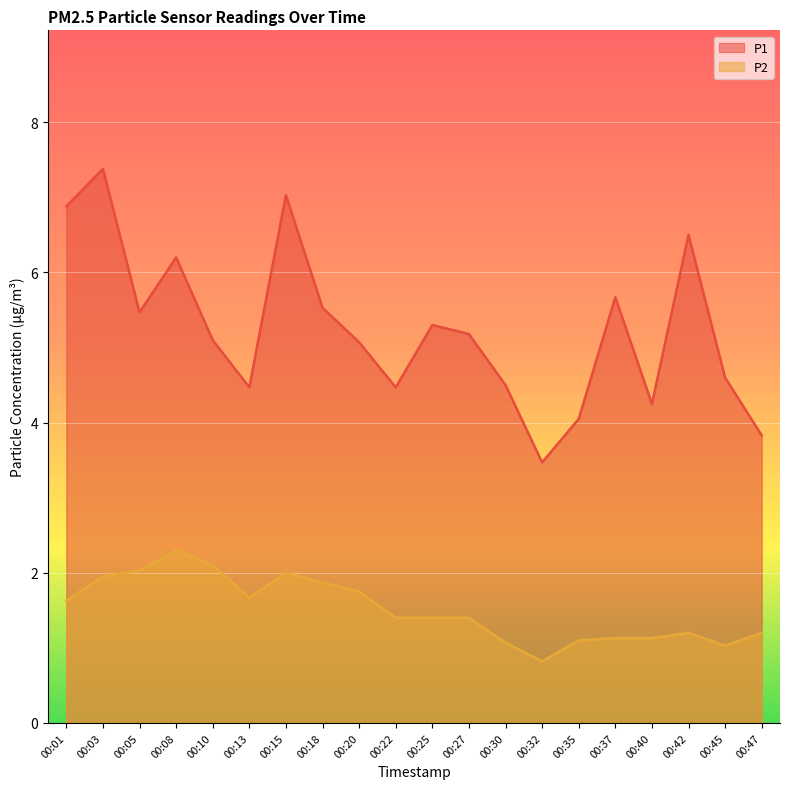

How many lines are shown in the chart?

2